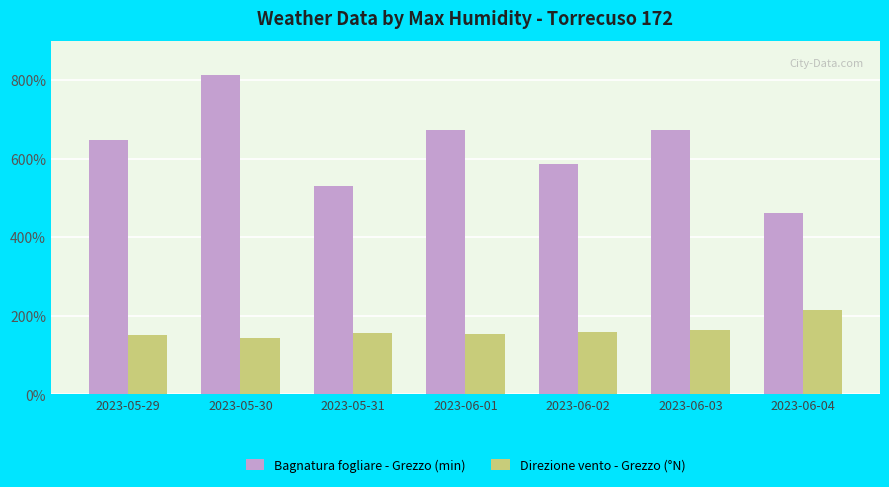

Rank the series by their average value, from lowest to highest.

Direzione vento - Grezzo (°N), Bagnatura fogliare - Grezzo (min)